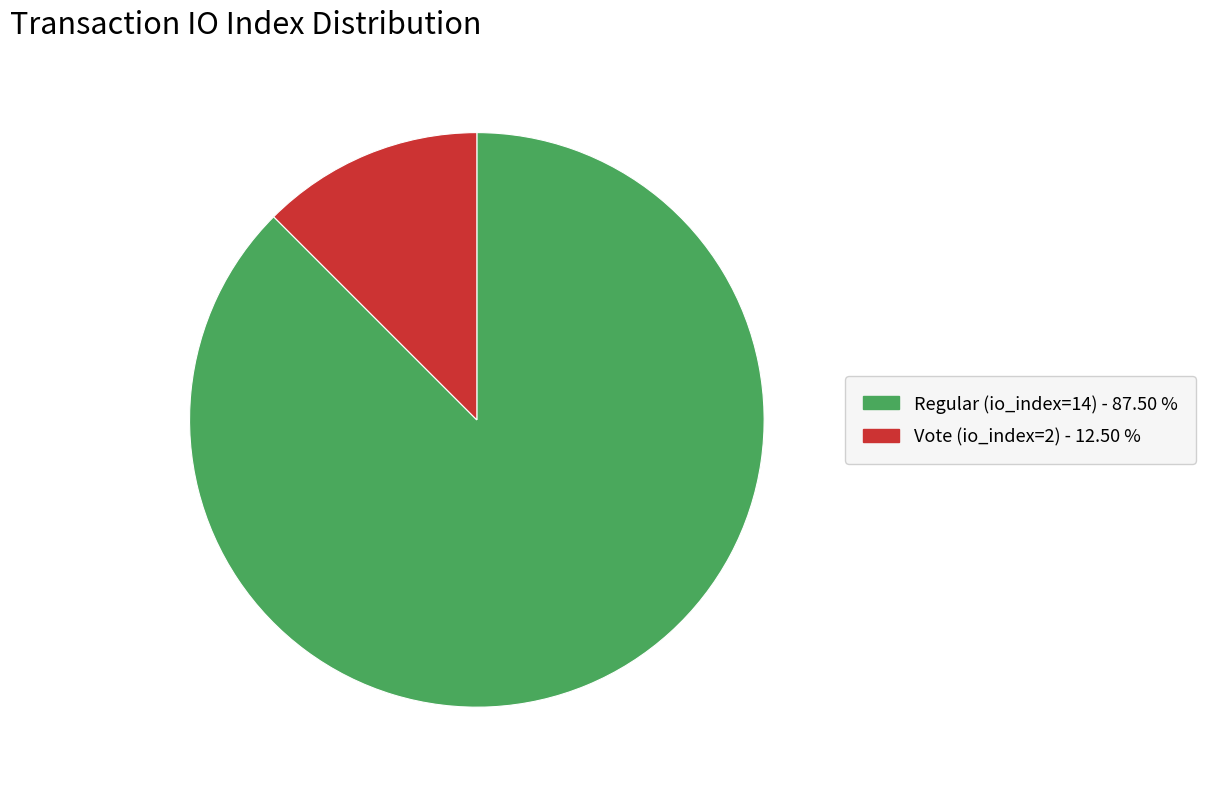

What is the largest slice in the pie chart?

Regular (io_index=14)